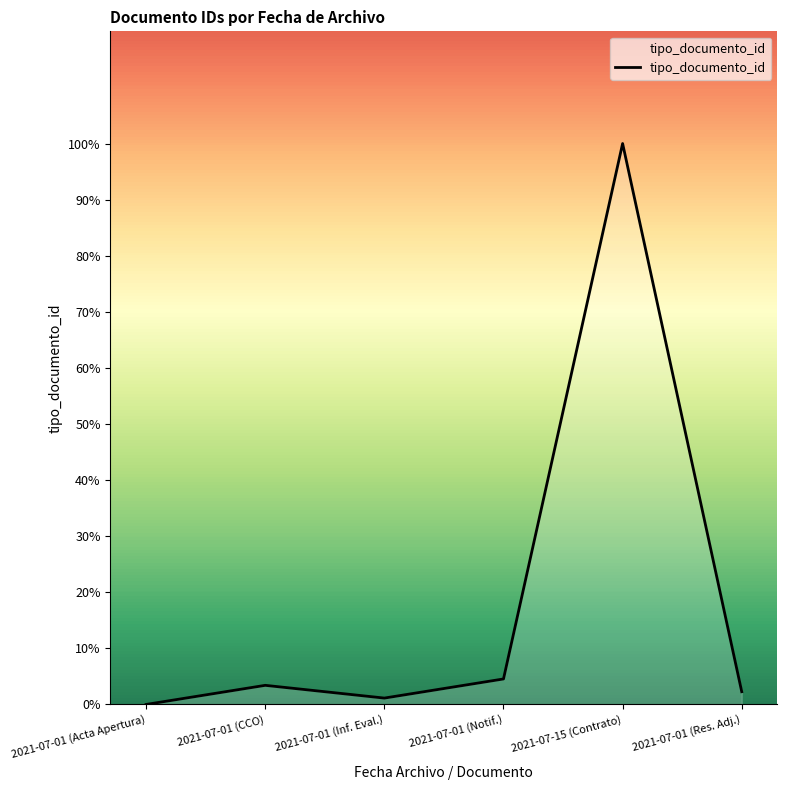

What position from the right is 2021-07-01 (Res. Adj.)?

1